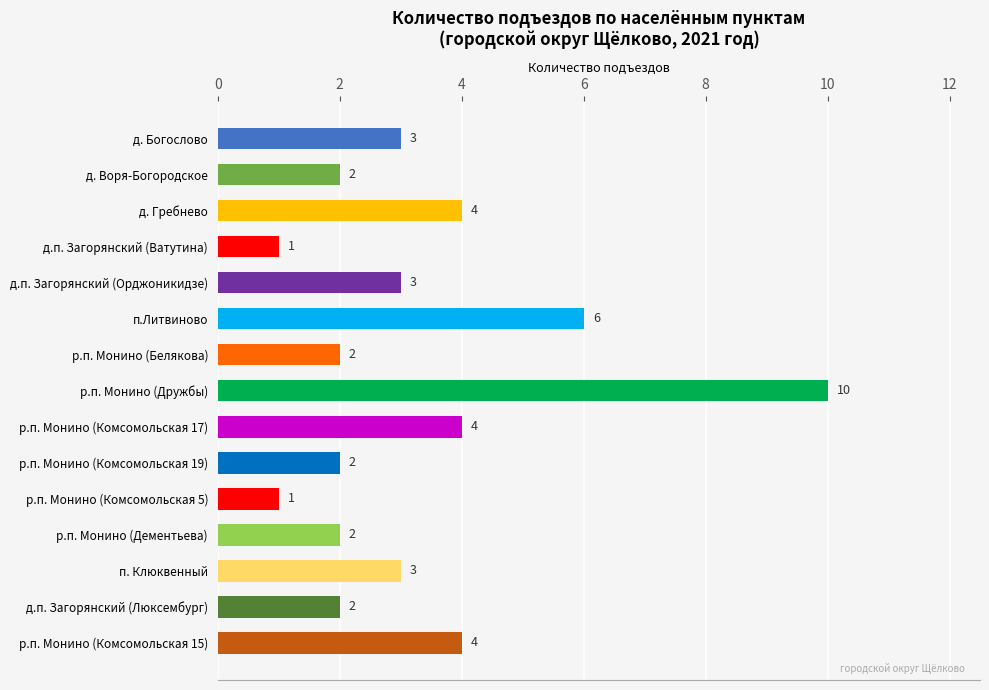

What is the greatest value displayed?

10